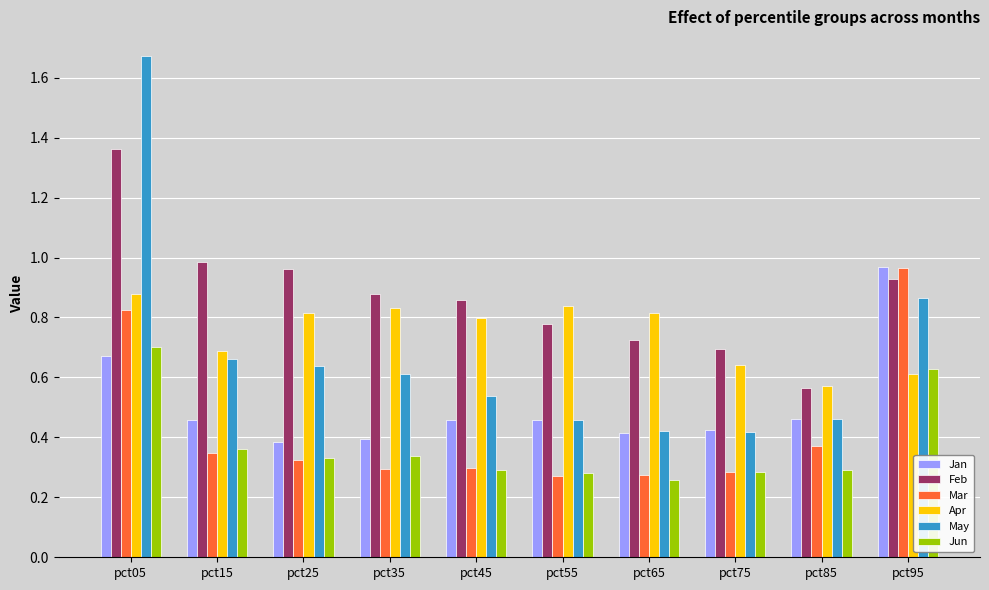

At how many categories does at least one series exceed 0?

10